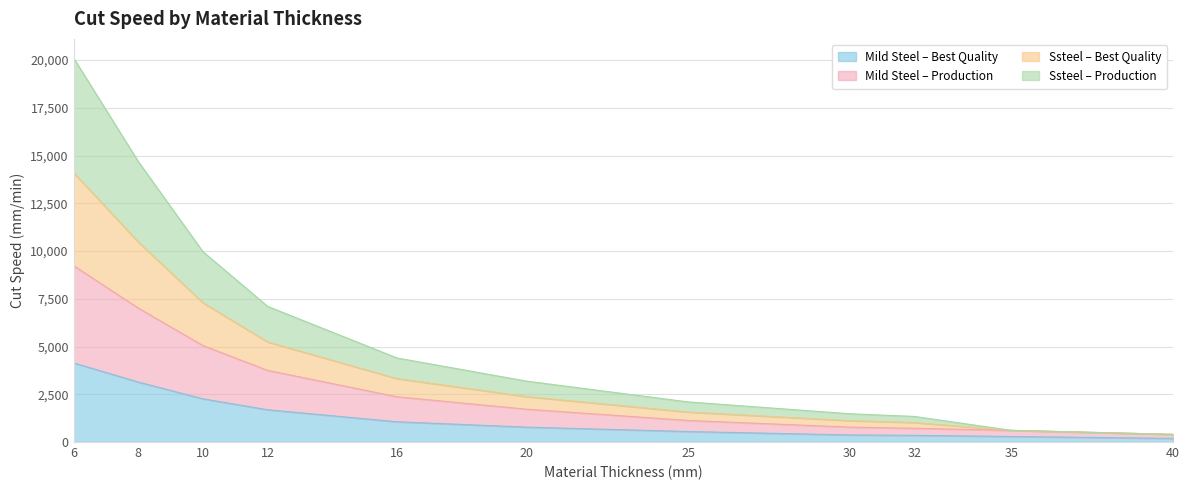

What is the value of the Mild Steel – Best Quality point at the 11th from the left?

190